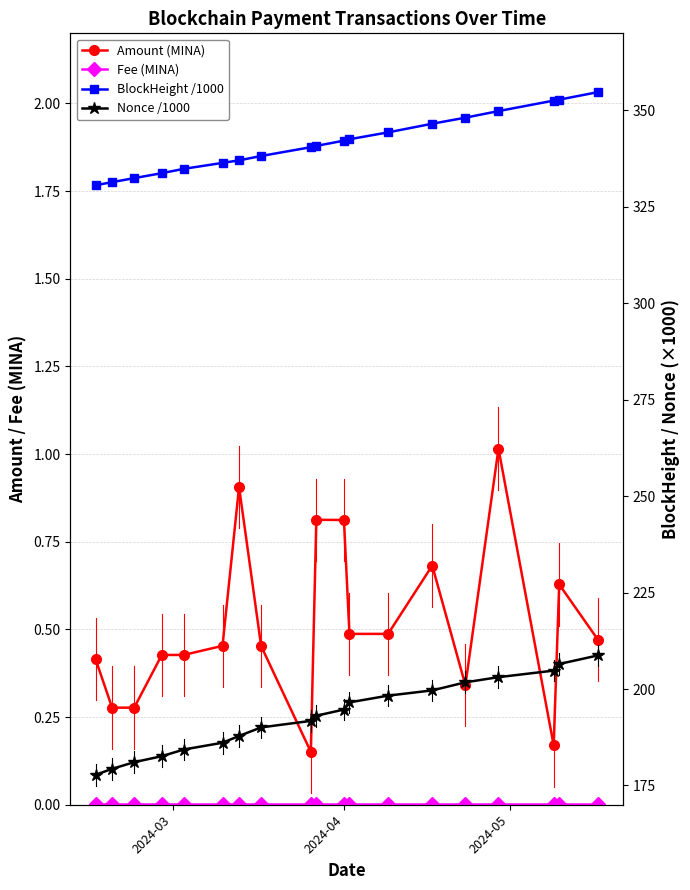

What is the average value of the Nonce /1000 series?

193.0